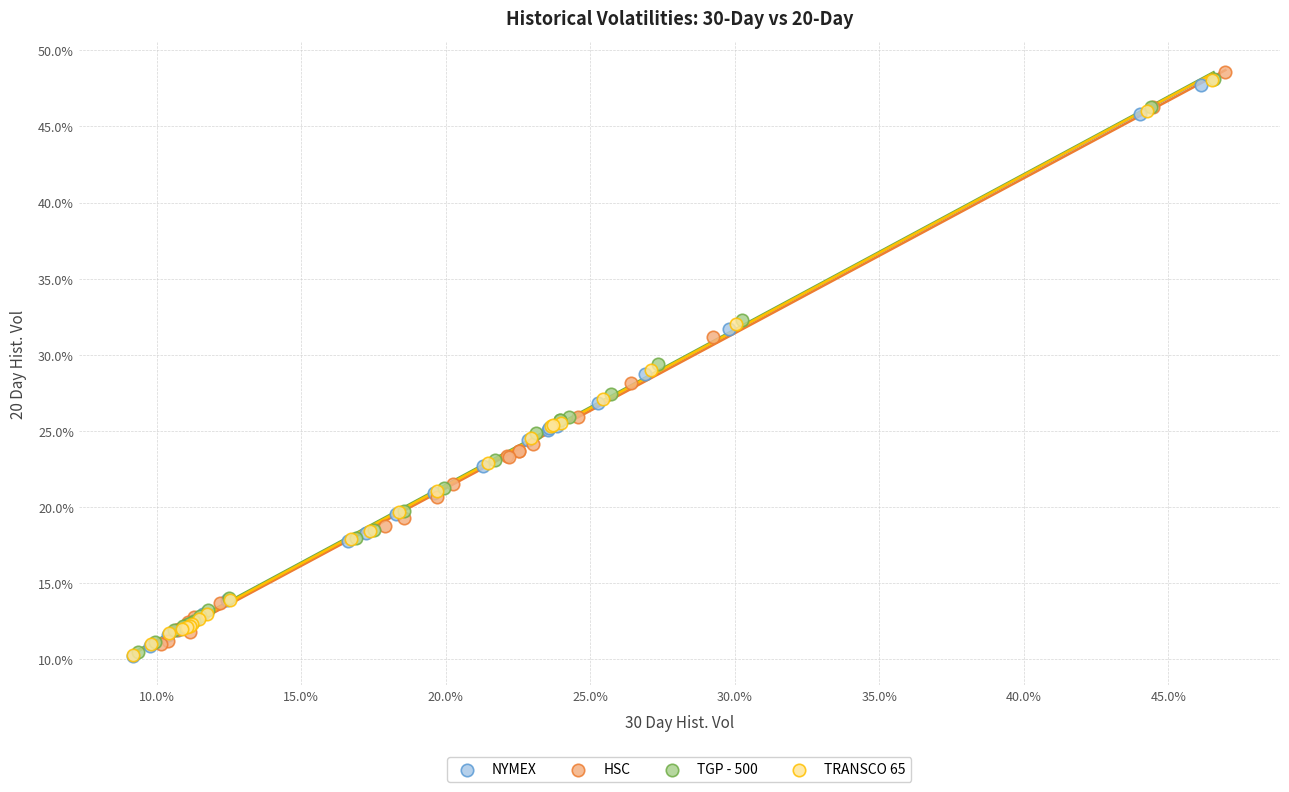

Which series contains the highest Y value?

HSC